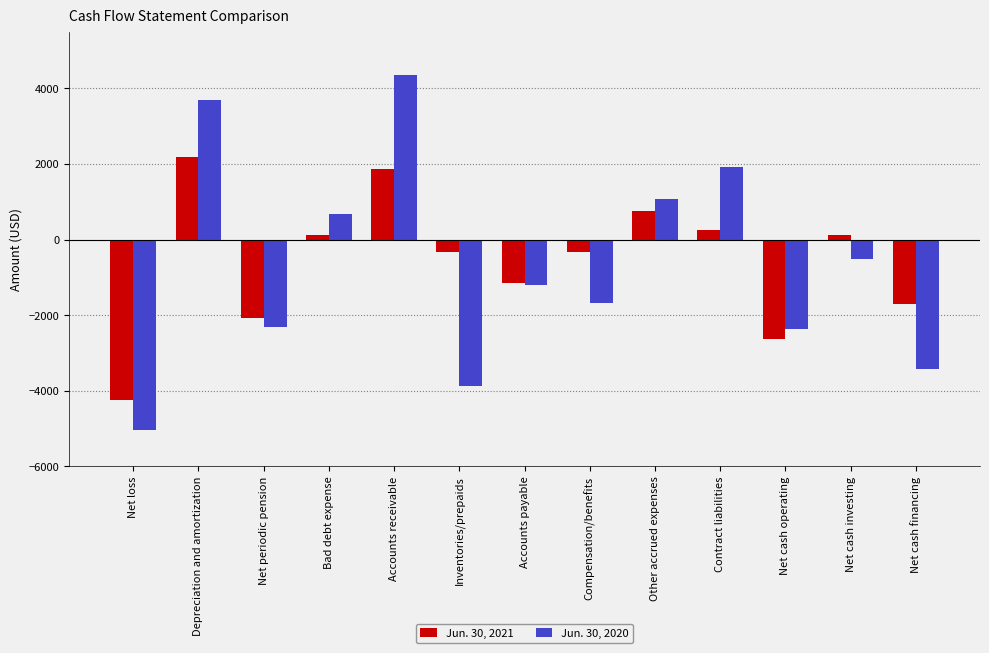

Rank the series by their maximum value, from lowest to highest.

Jun. 30, 2021, Jun. 30, 2020